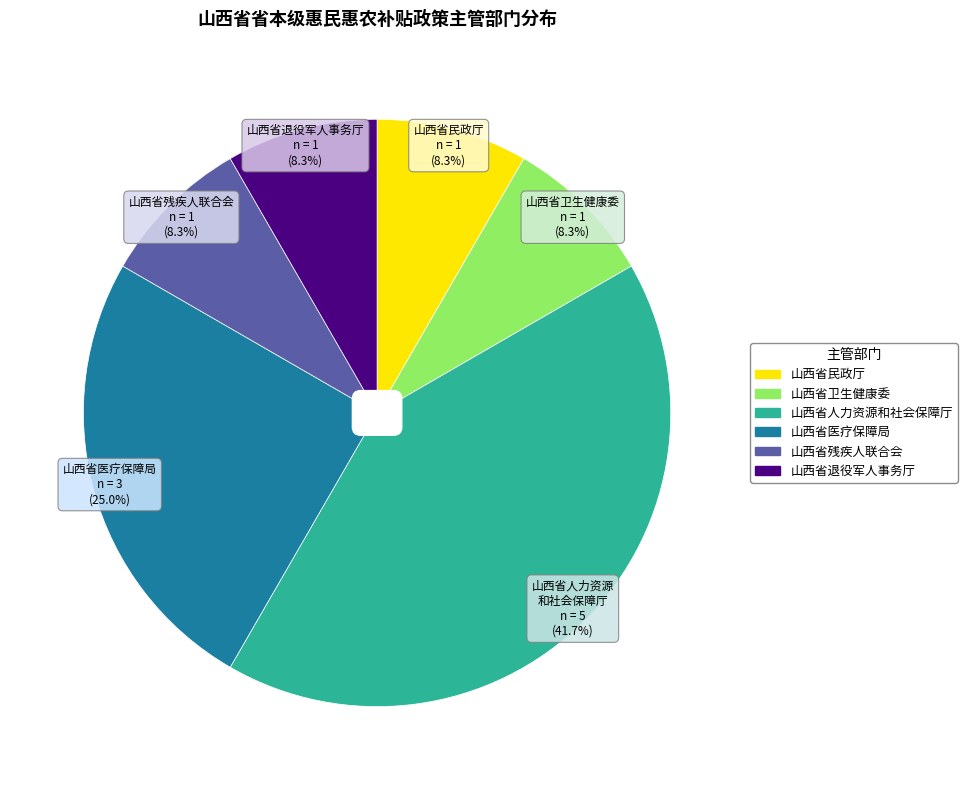

To the nearest percent, what is the average slice percentage?

17%